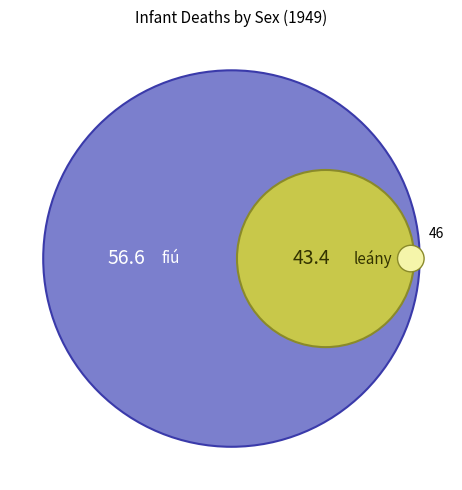

Count the number of slices in the pie.

2